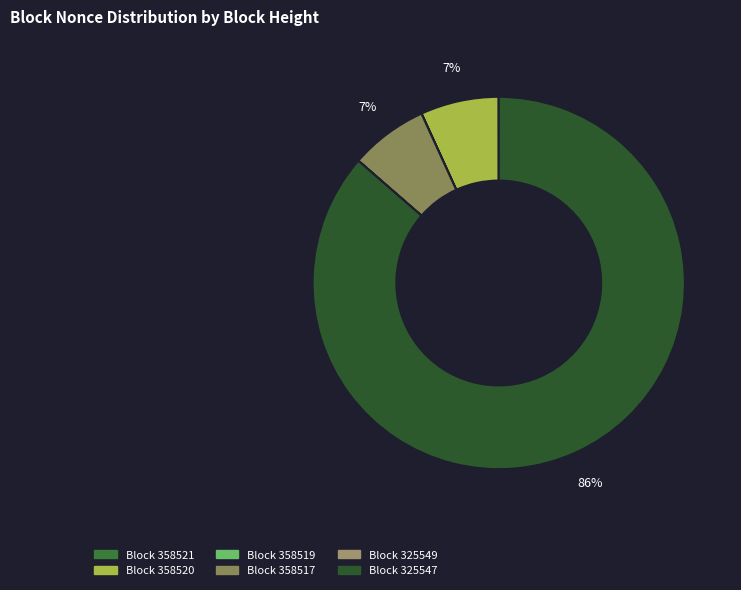

Count the number of slices in the pie.

6